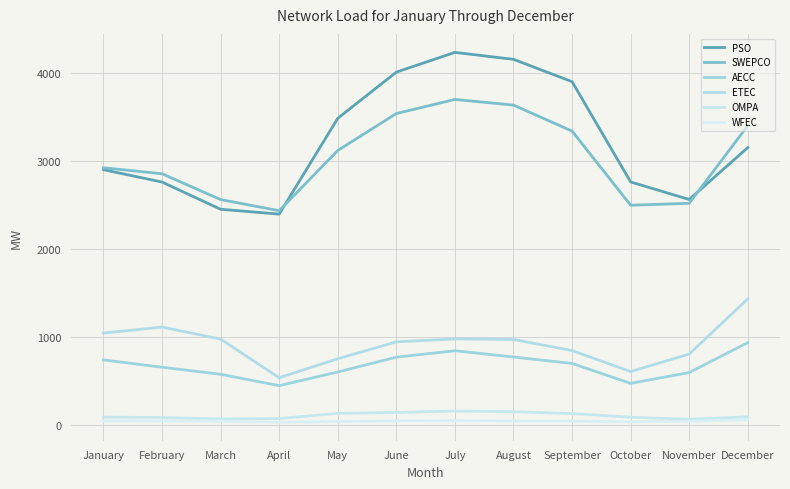

What is the smallest value displayed?

34